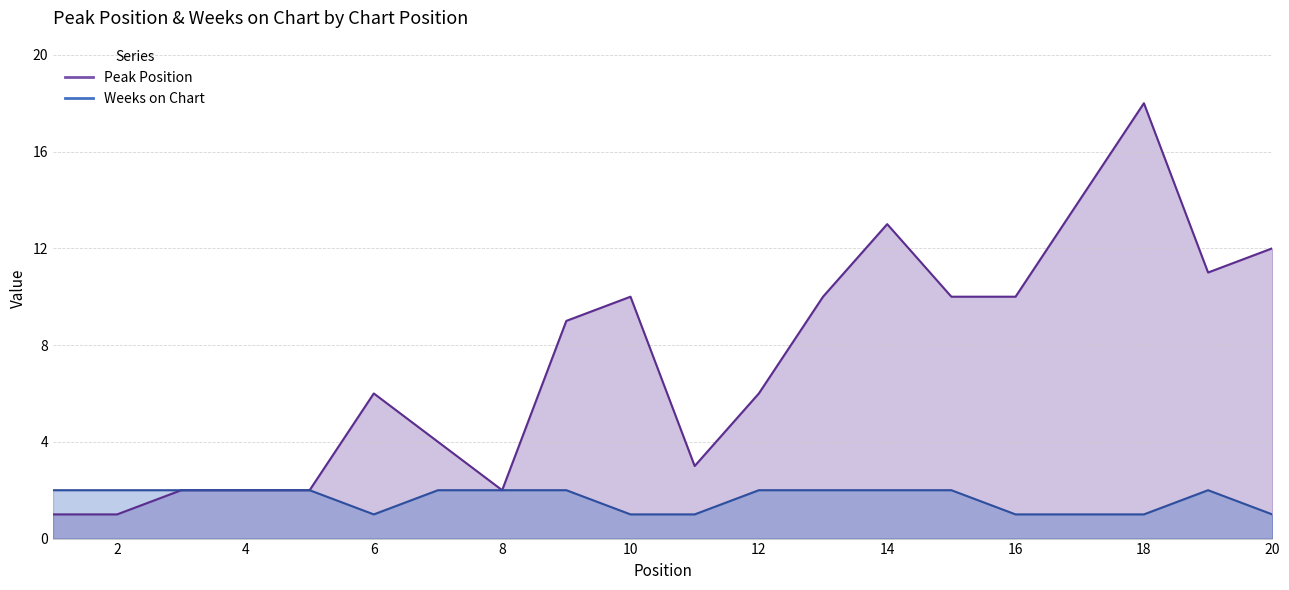

What is the spread (max minus min) of values at 13?

8